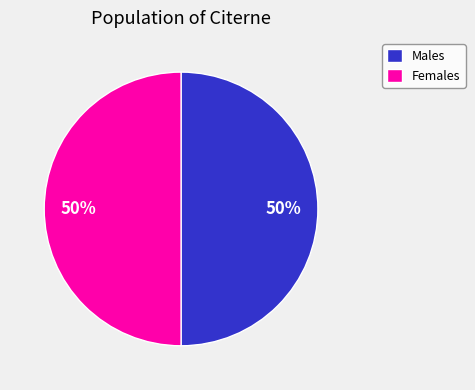

Is the sum of Females and Males greater than half?

Yes